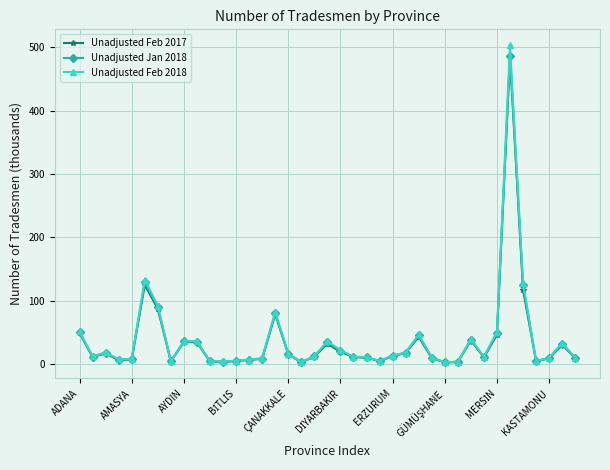

What is the value of the Unadjusted Jan 2018 point at the 2nd from the left?

11.4